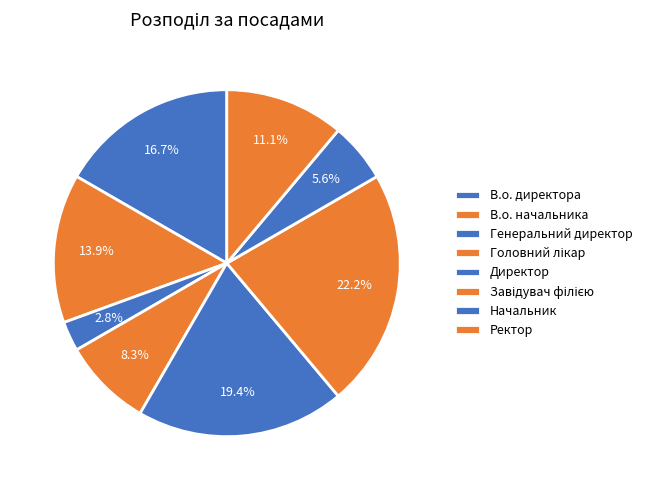

Count the number of slices in the pie.

8